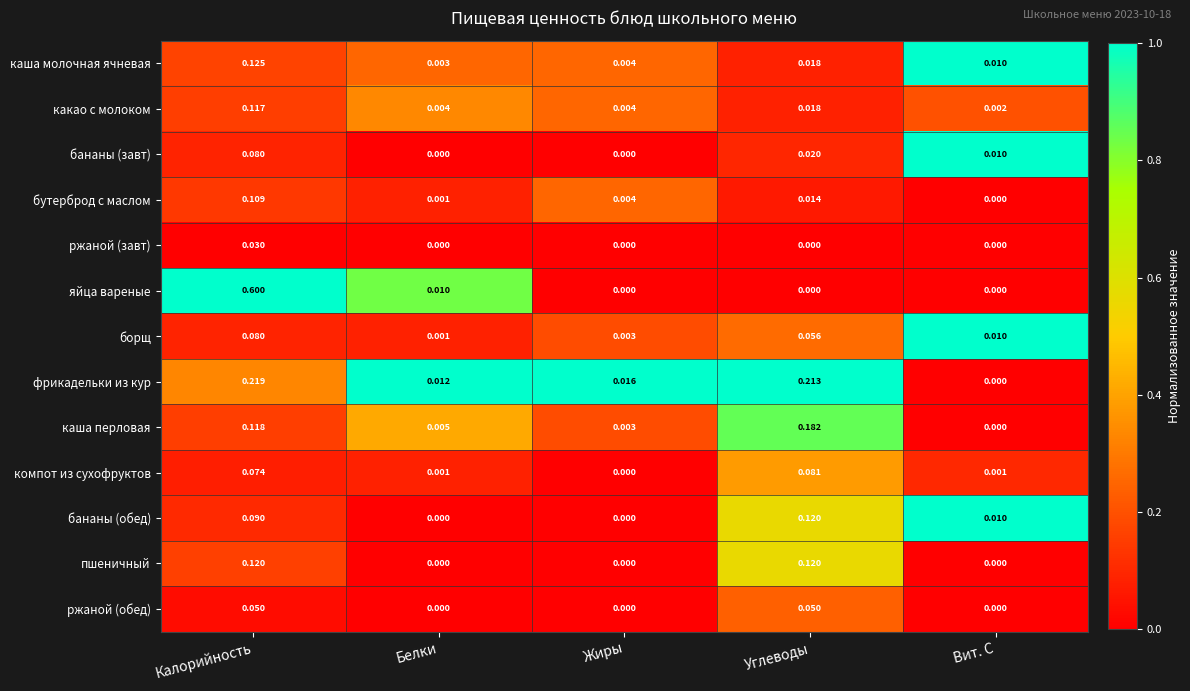

List the labels in order of каша перловая value, largest first.

Углеводы, Калорийность, Белки, Жиры, Вит. С